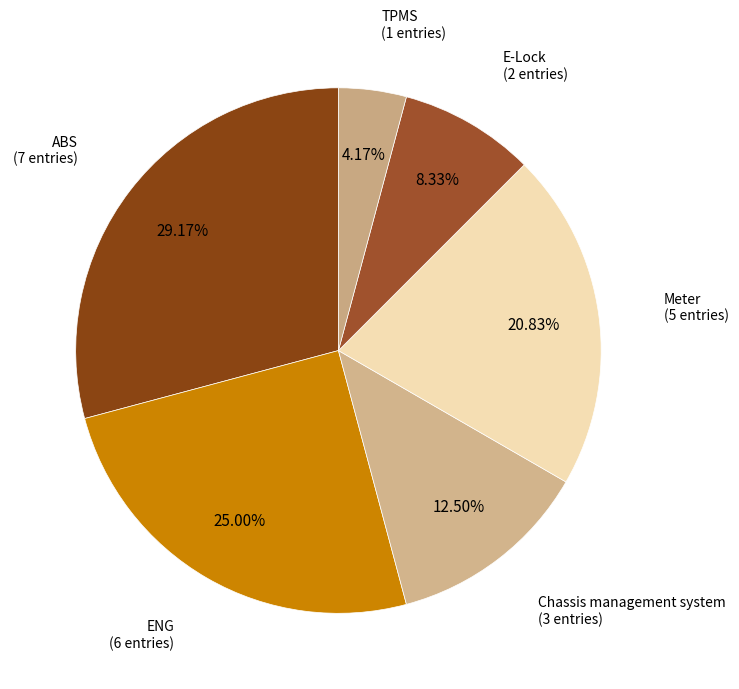

Is there a majority slice in this chart?

No